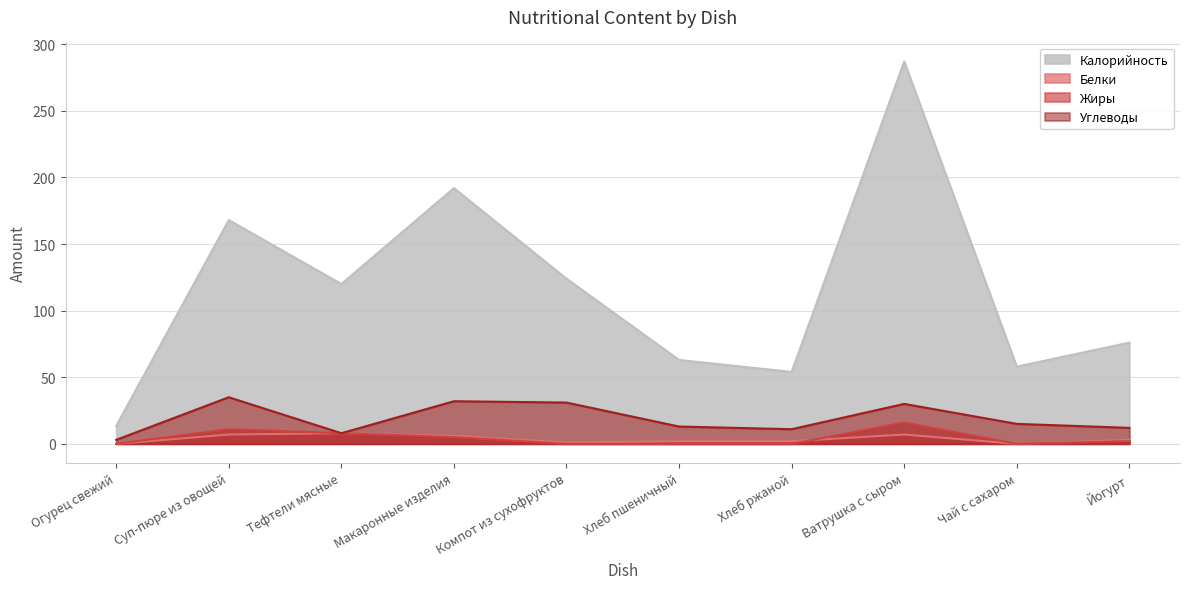

At how many categories does at least one series exceed 271?

1